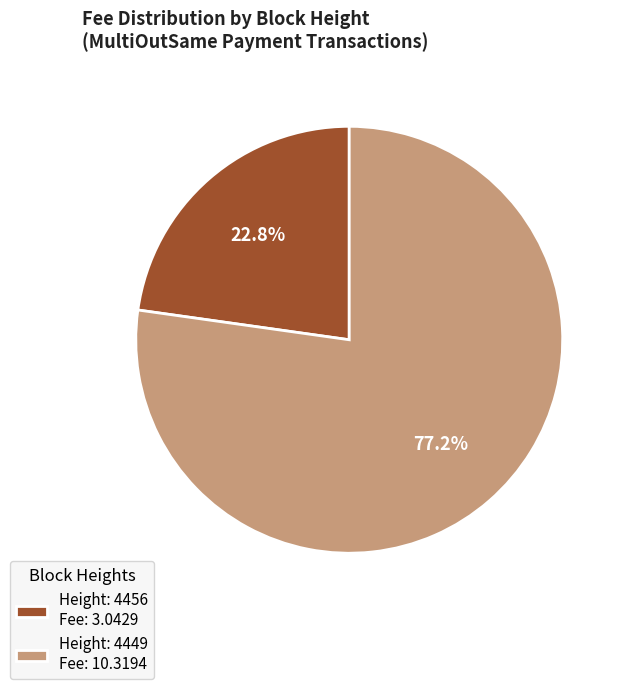

What is the smallest slice in the pie chart?

Height: 4456 Fee: 3.0429